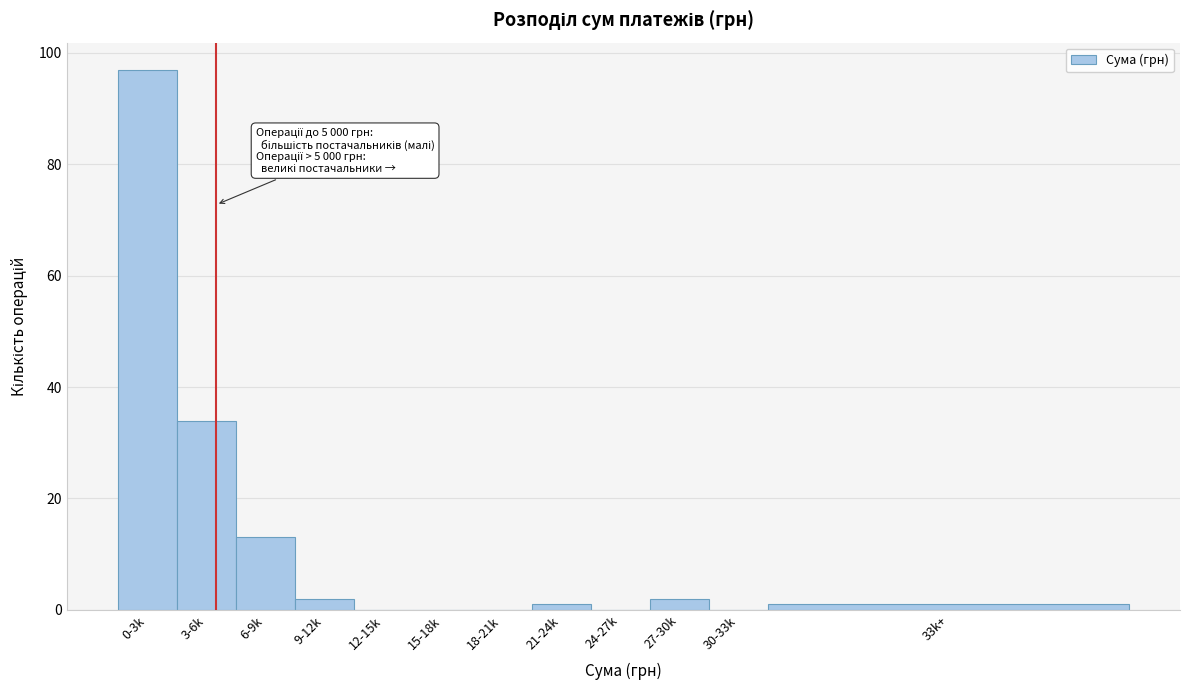

Reading left to right, extract all data points from this chart.

0-3k=97	3-6k=34	6-9k=13	9-12k=2	12-15k=0	15-18k=0	18-21k=0	21-24k=1	24-27k=0	27-30k=2	30-33k=0	33k+=1